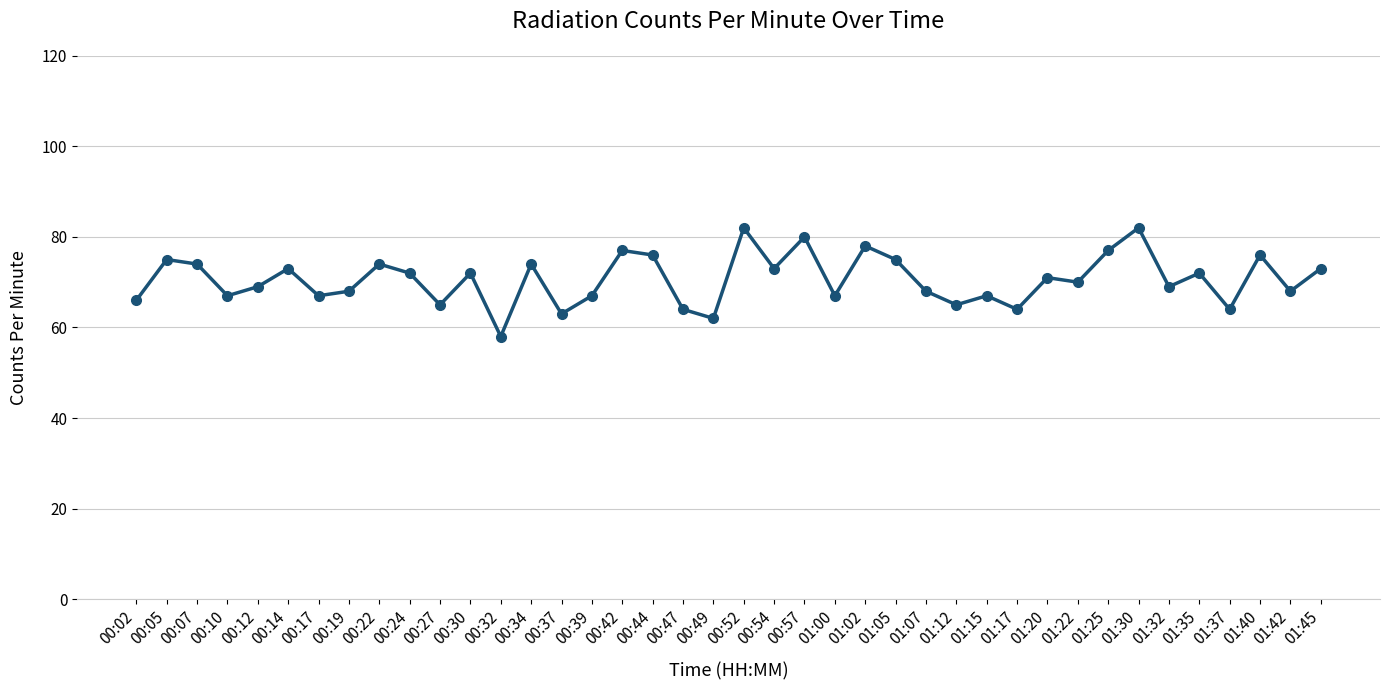

Reading left to right, extract all data points from this chart.

00:02=66	00:05=75	00:07=74	00:10=67	00:12=69	00:14=73	00:17=67	00:19=68	00:22=74	00:24=72	00:27=65	00:30=72	00:32=58	00:34=74	00:37=63	00:39=67	00:42=77	00:44=76	00:47=64	00:49=62	00:52=82	00:54=73	00:57=80	01:00=67	01:02=78	01:05=75	01:07=68	01:12=65	01:15=67	01:17=64	01:20=71	01:22=70	01:25=77	01:30=82	01:32=69	01:35=72	01:37=64	01:40=76	01:42=68	01:45=73